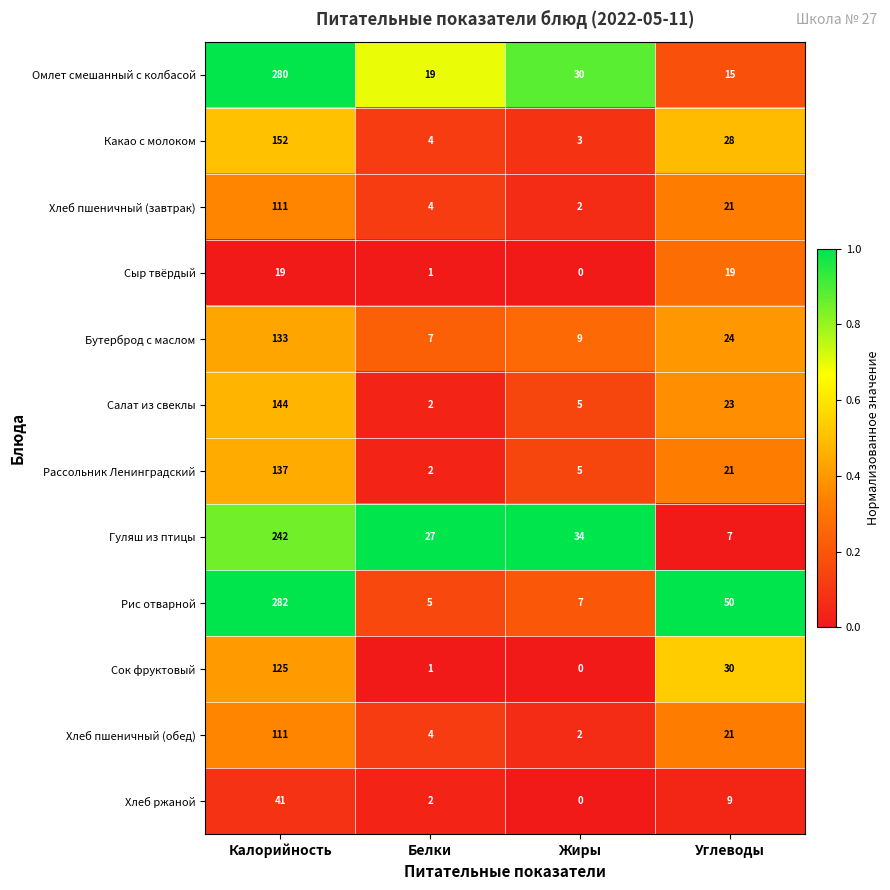

What is the difference between the Салат из свеклы values at Жиры and Белки?

3